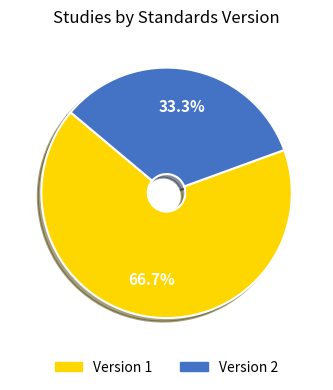

Rank the categories by value from lowest to highest.

Version 2, Version 1